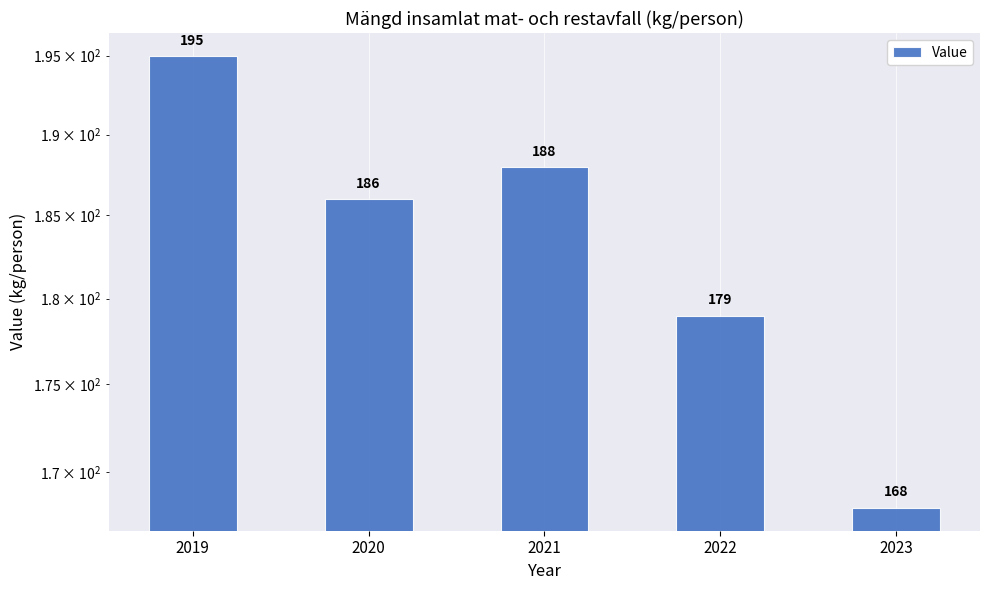

True or false: the data shows 270 at 2021.

False